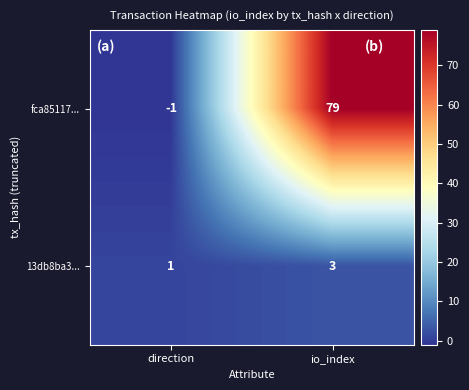

Which series changed the most between direction and io_index?

fca85117...